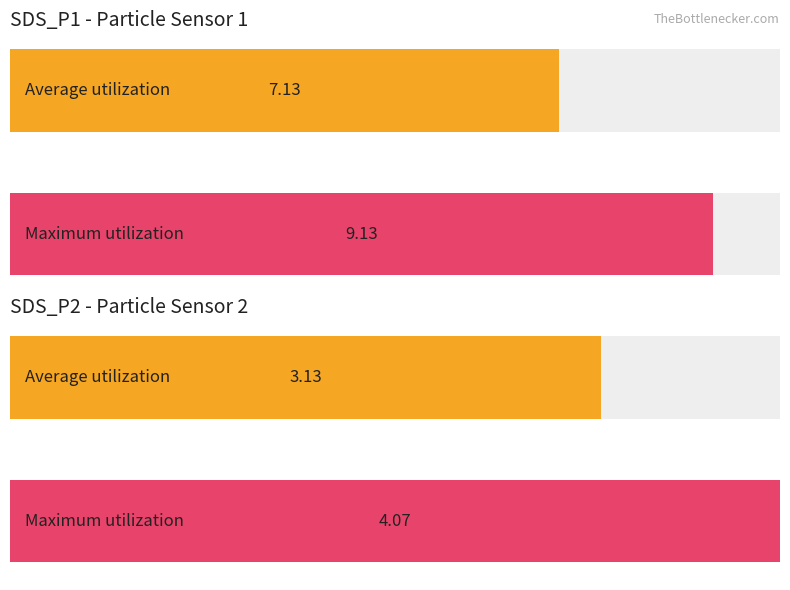

How many bars are there in total?

4